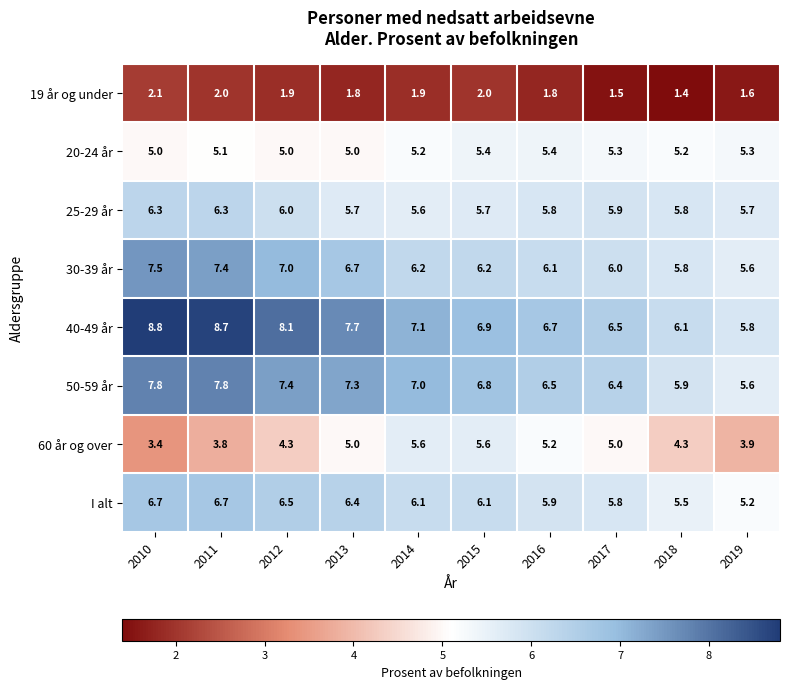

Read the 60 år og over value at 2012.

4.3